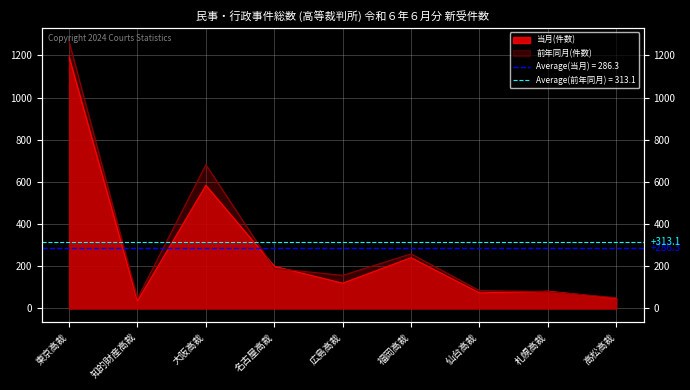

What is the label of the 3rd point from the left?

大阪高裁